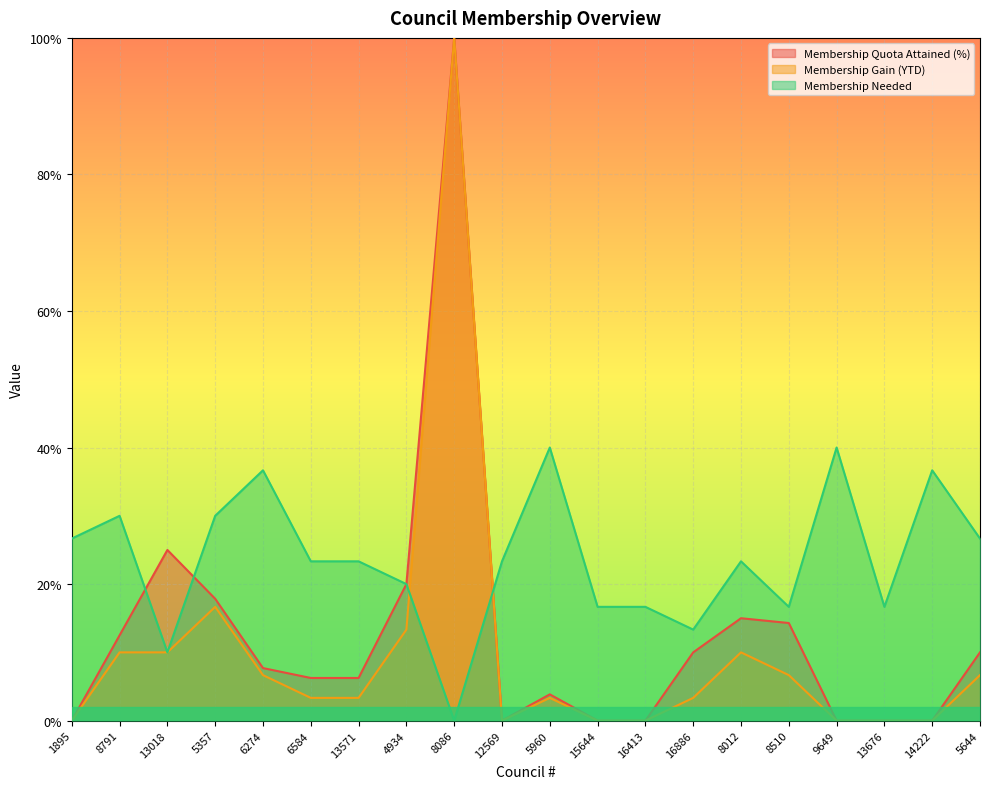

Rank the categories by Membership Quota Attained (%) value from lowest to highest.

1895, 12569, 15644, 16413, 9649, 13676, 14222, 5960, 6584, 13571, 6274, 16886, 5644, 8791, 8510, 8012, 5357, 4934, 13018, 8086